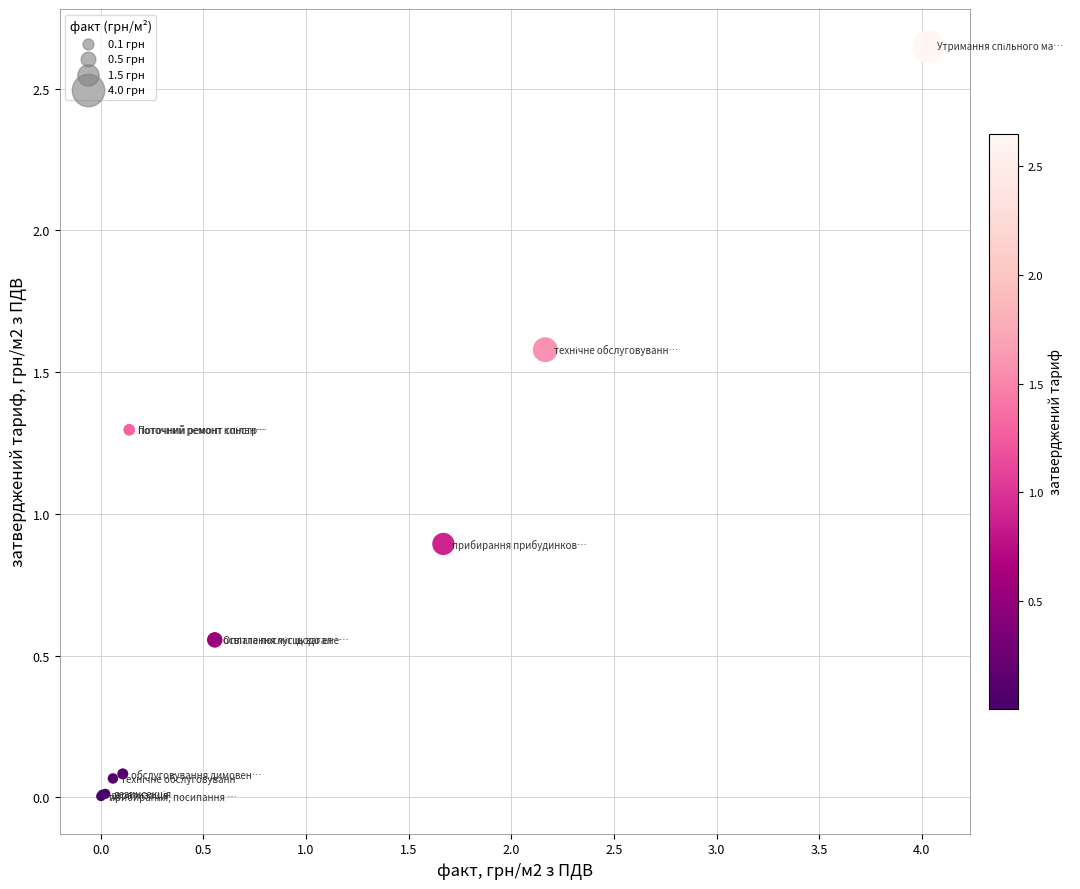

What Y value in the scatter plot is closest to 1?

0.9